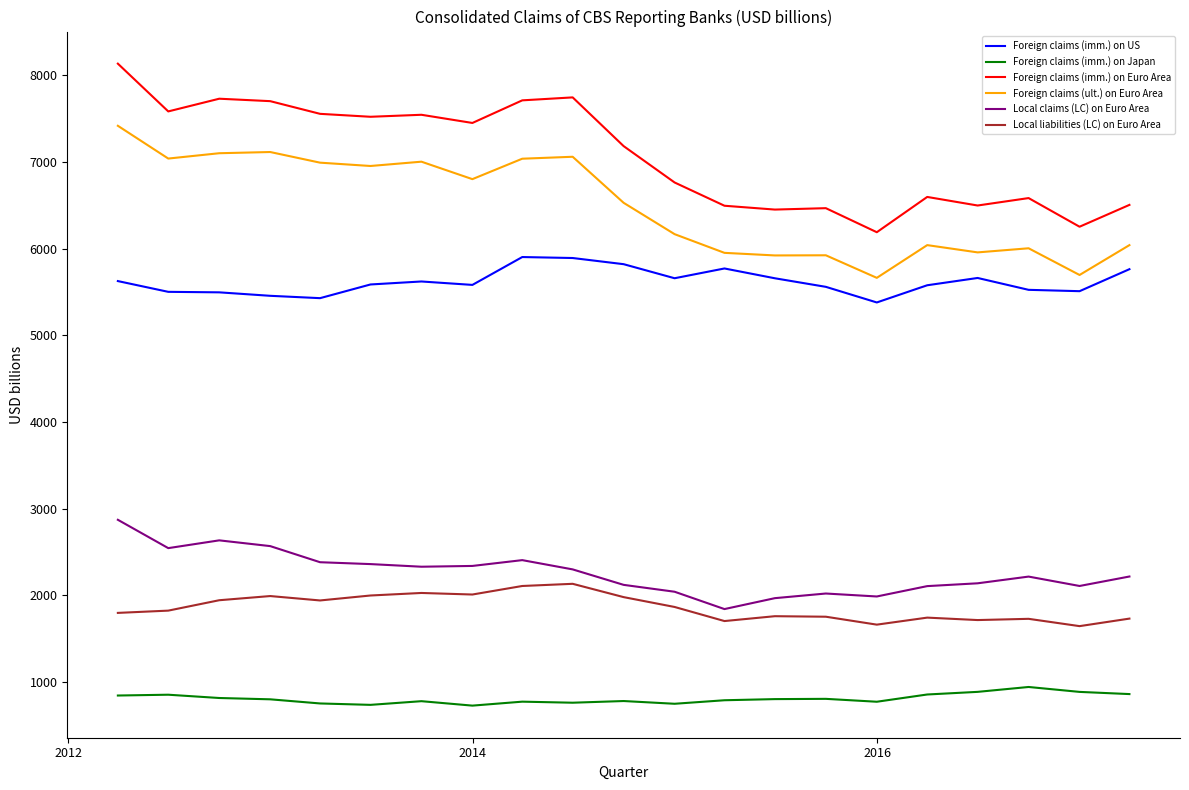

What are all the series names shown in the legend?

Foreign claims (imm.) on US, Foreign claims (imm.) on Japan, Foreign claims (imm.) on Euro Area, Foreign claims (ult.) on Euro Area, Local claims (LC) on Euro Area, Local liabilities (LC) on Euro Area